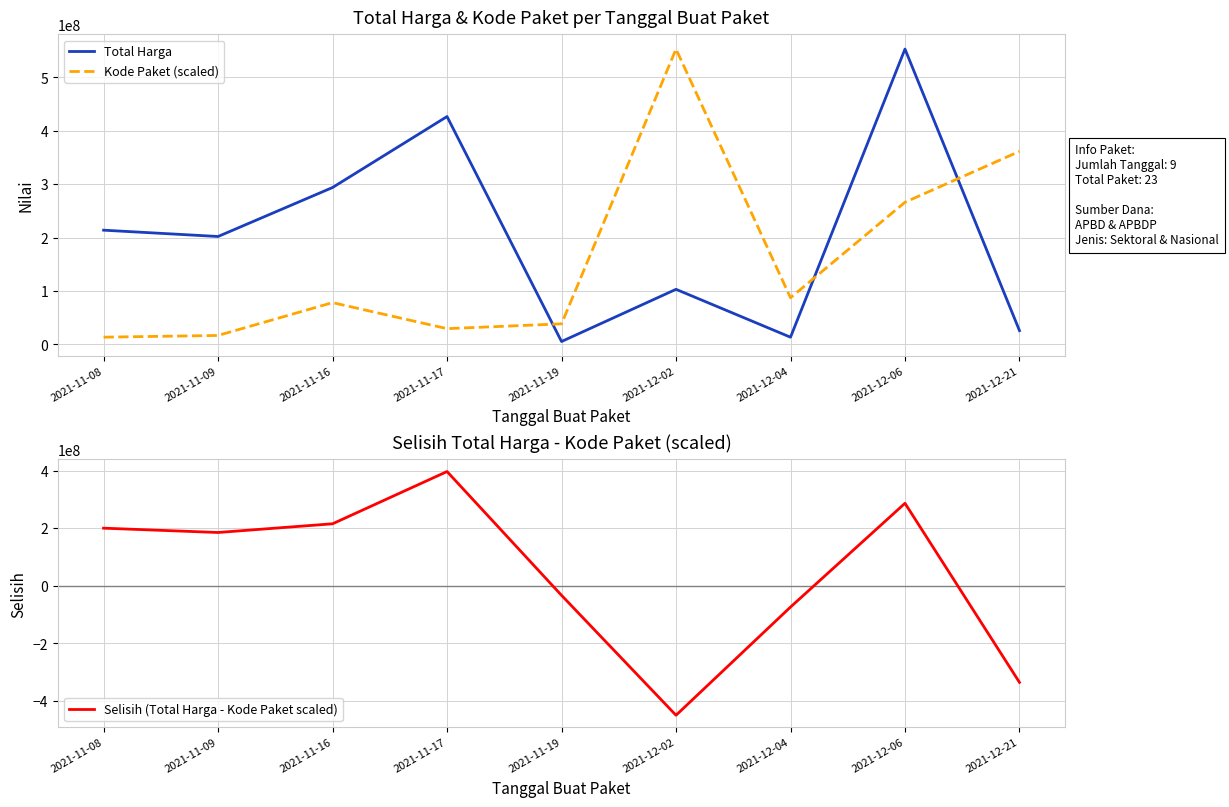

At which label does Selisih (Total Harga - Kode Paket scaled) reach its peak?

2021-11-17